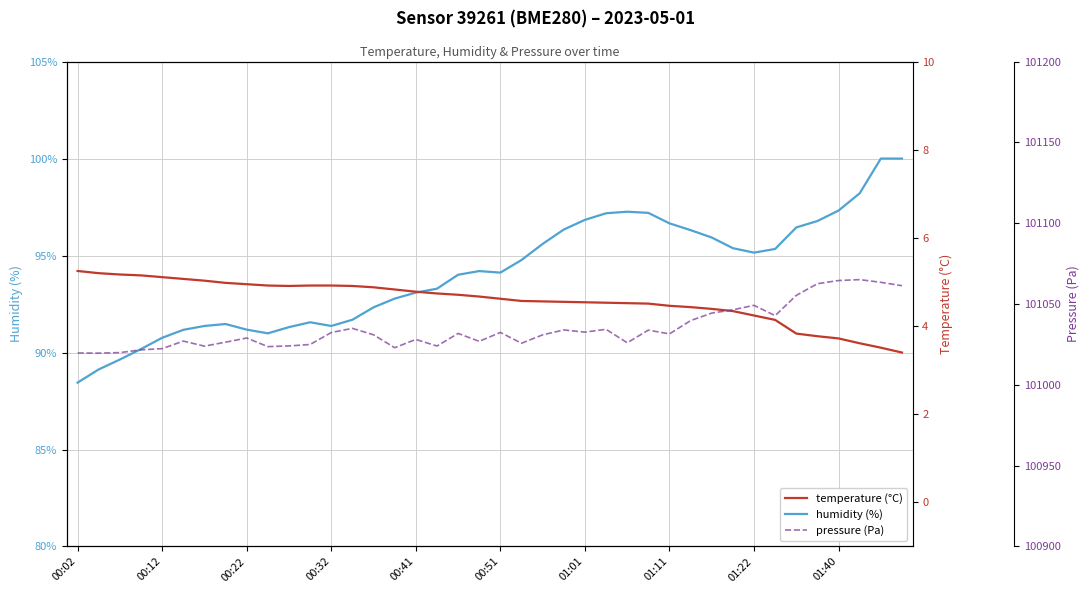

True or false: temperature (°C) has more than 0 points higher than both neighbors.

False